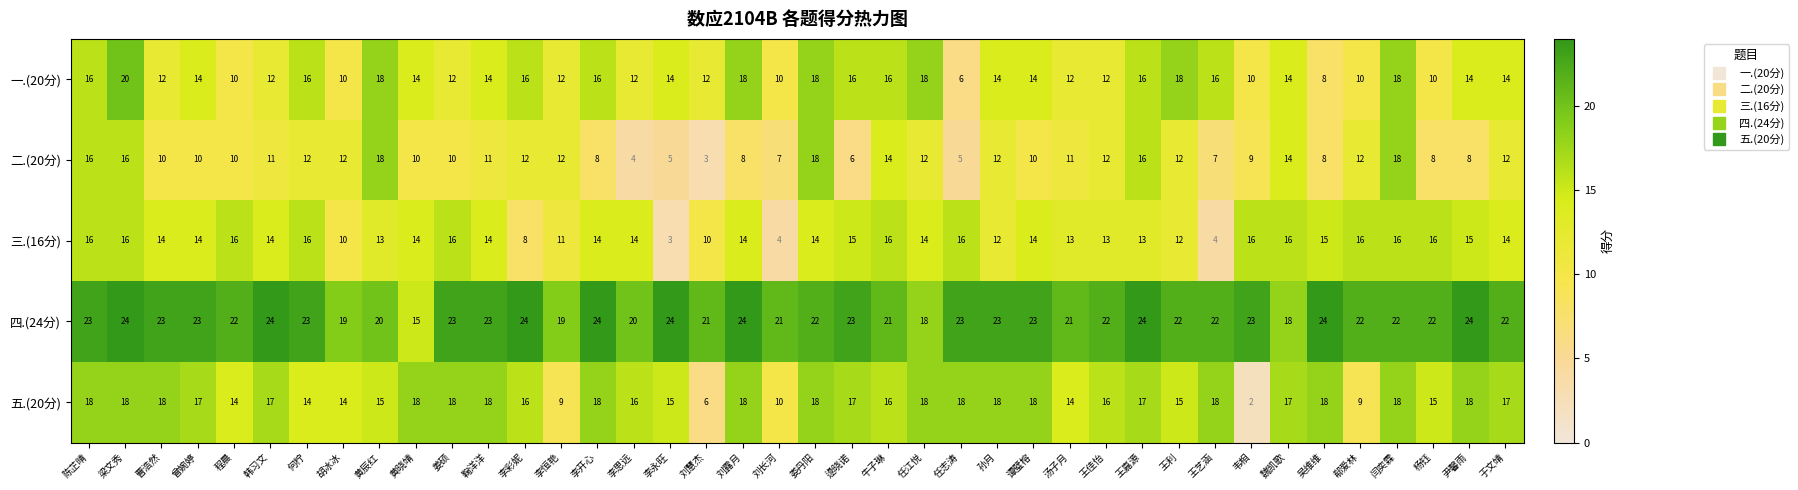

True or false: 二.(20分) has a value of 6 at 谭璧榕.

False